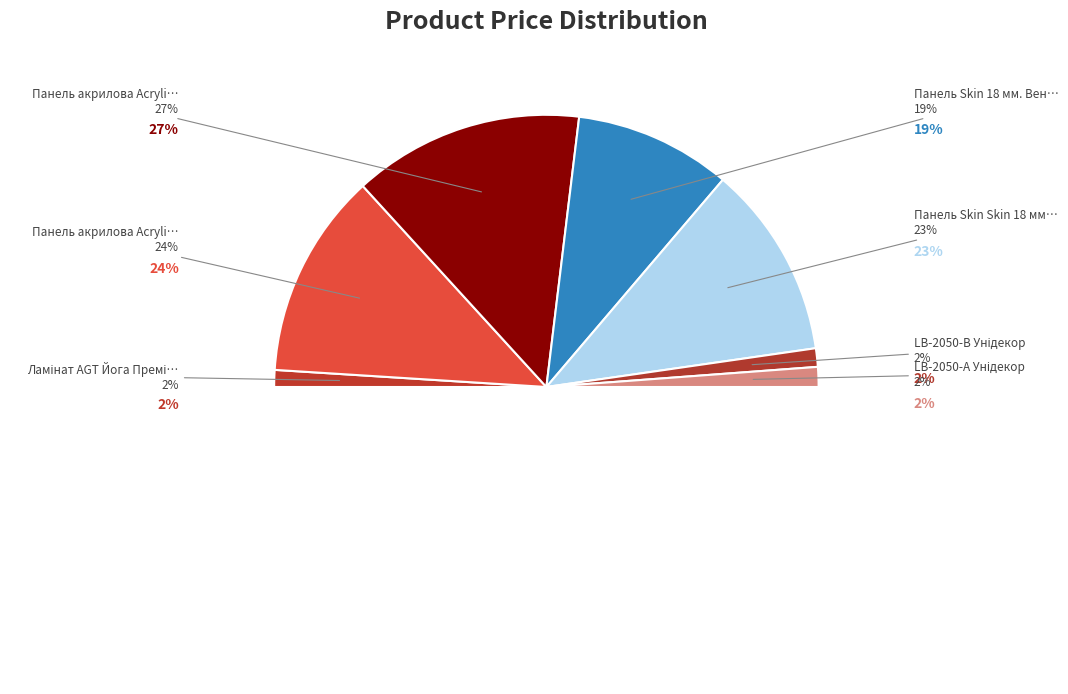

How many segments does this pie chart have?

7